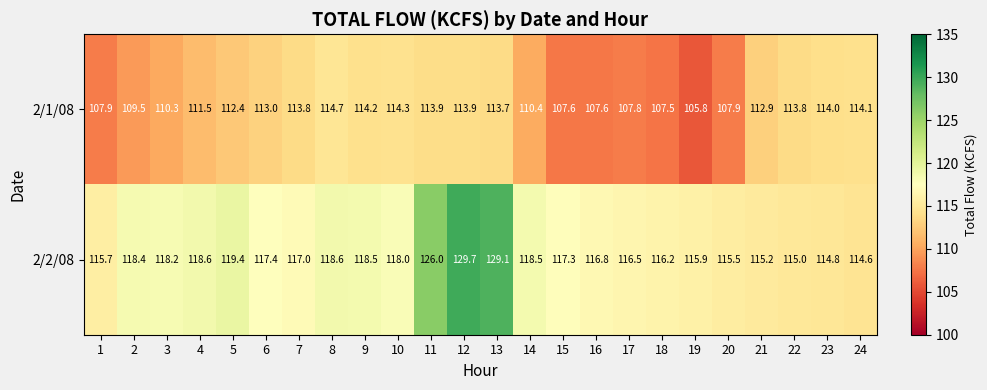

Count the number of data series in this chart.

2